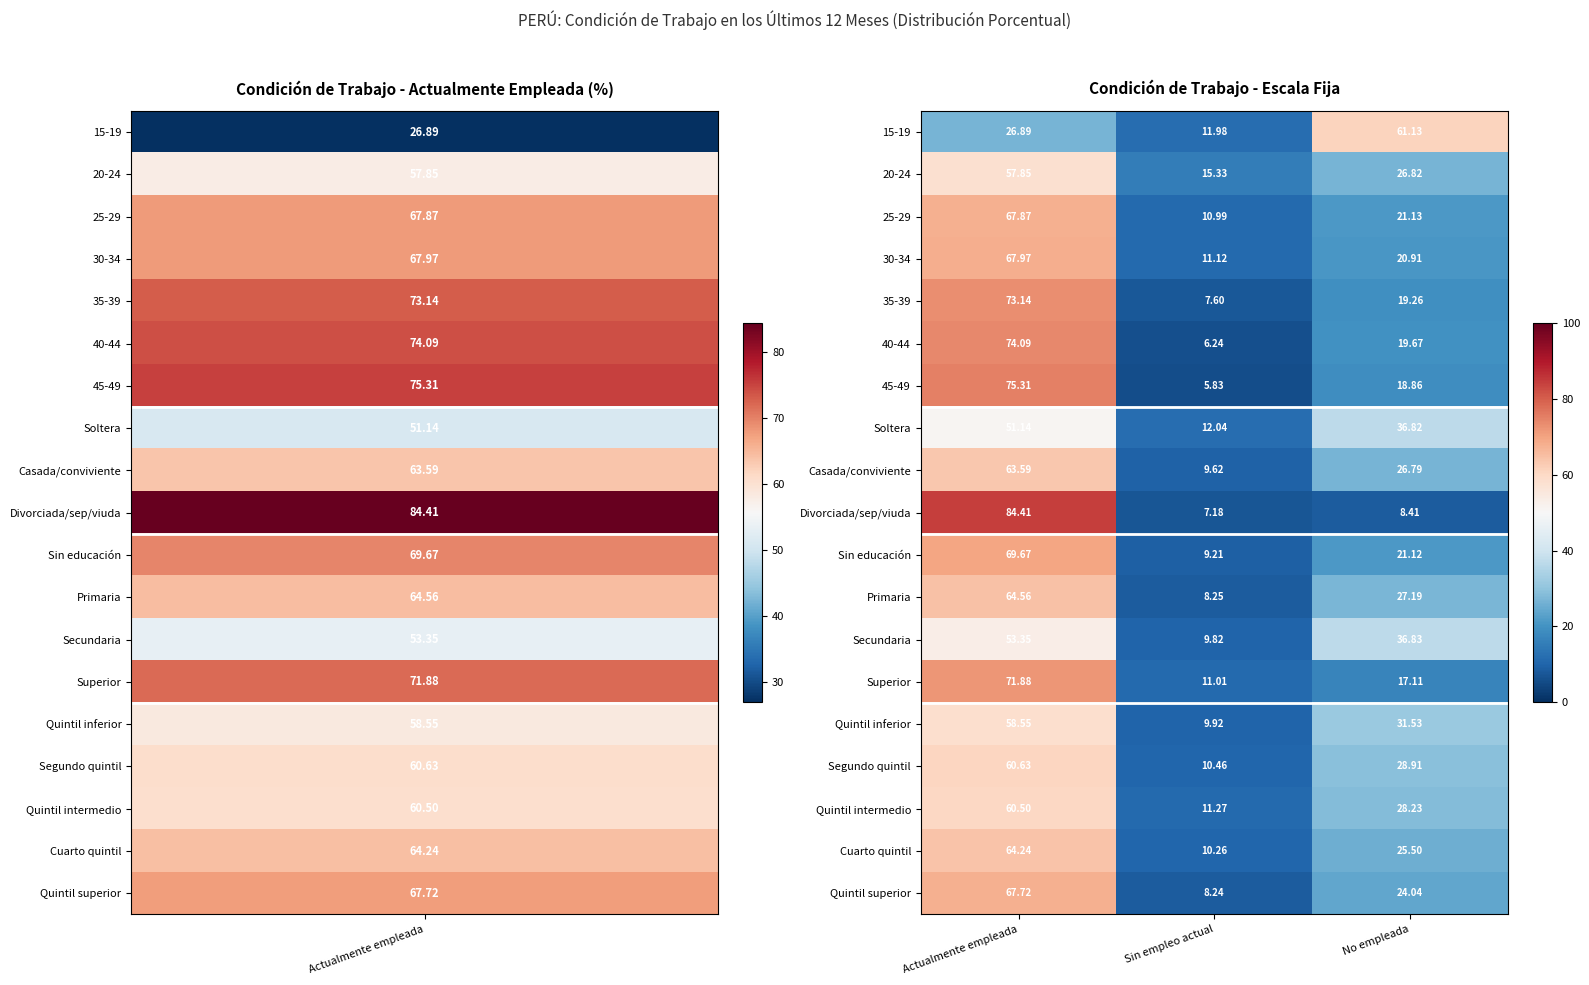

What is the difference between the highest and lowest values at Actualmente empleada?

57.5